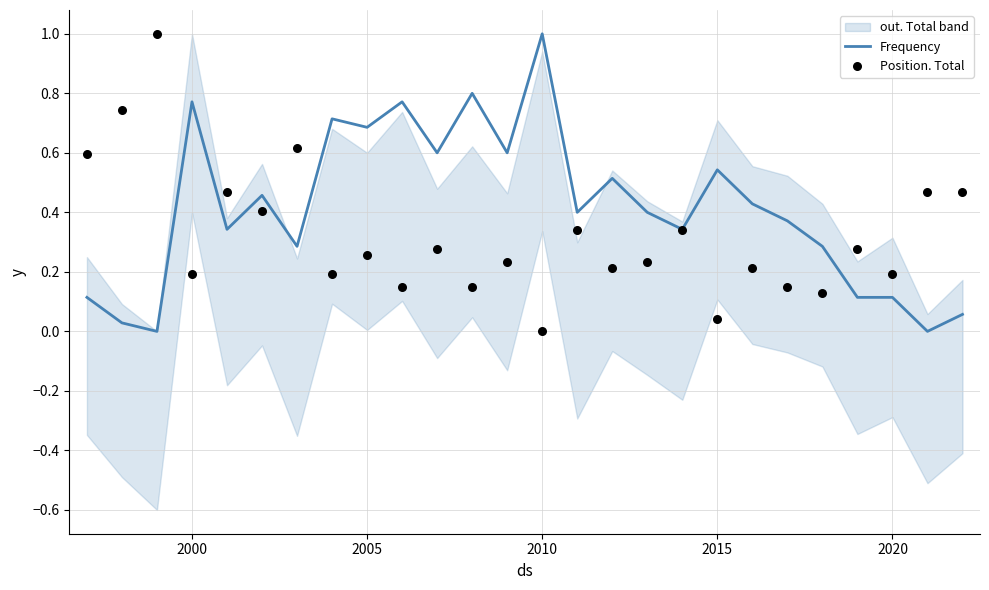

Which series has the largest Y range (max minus min)?

Frequency